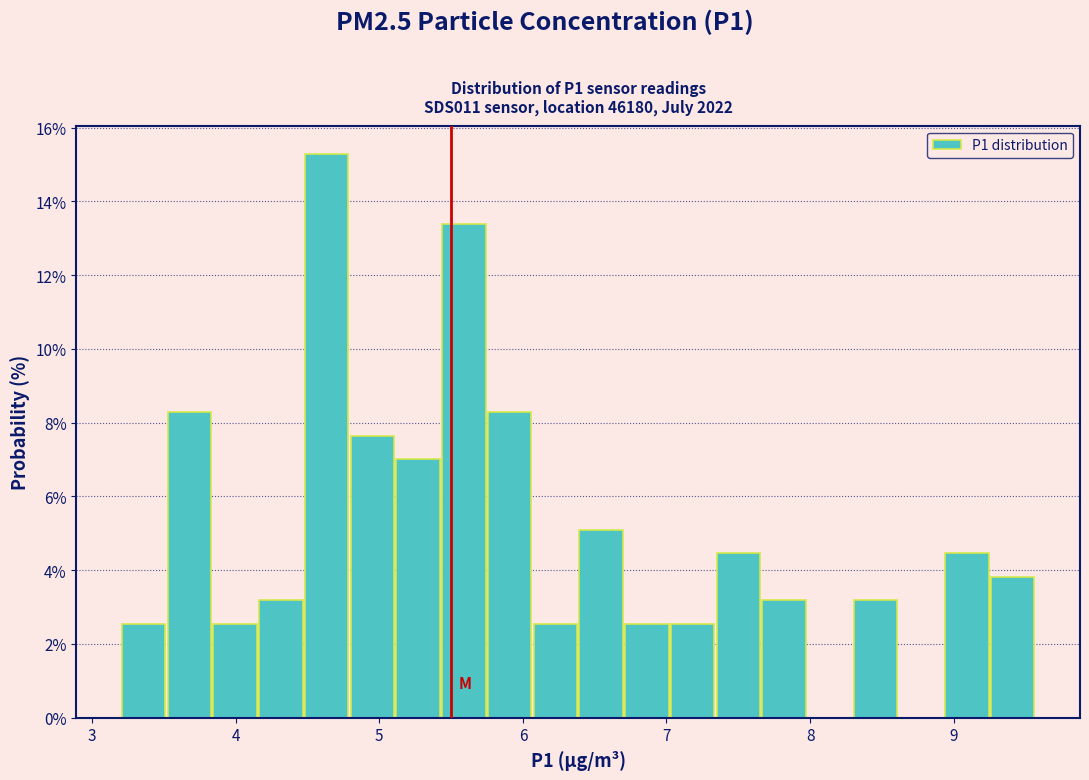

Read against the x-axis, roughly where is the centre of the tallest bar?

4.6